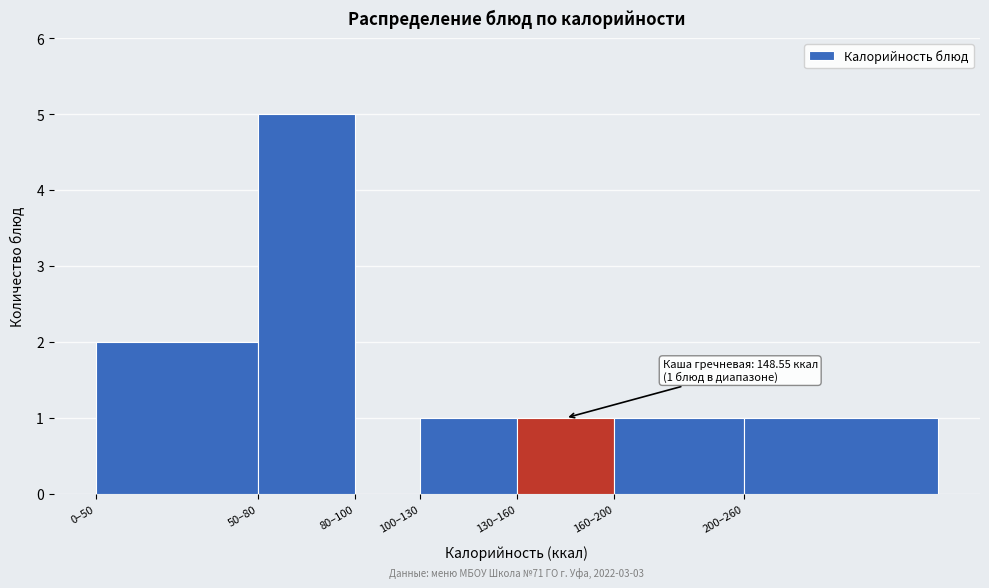

Reading left to right, list all the values displayed in this chart.

0–50=2	50–80=5	80–100=0	100–130=1	130–160=1	160–200=1	200–260=1